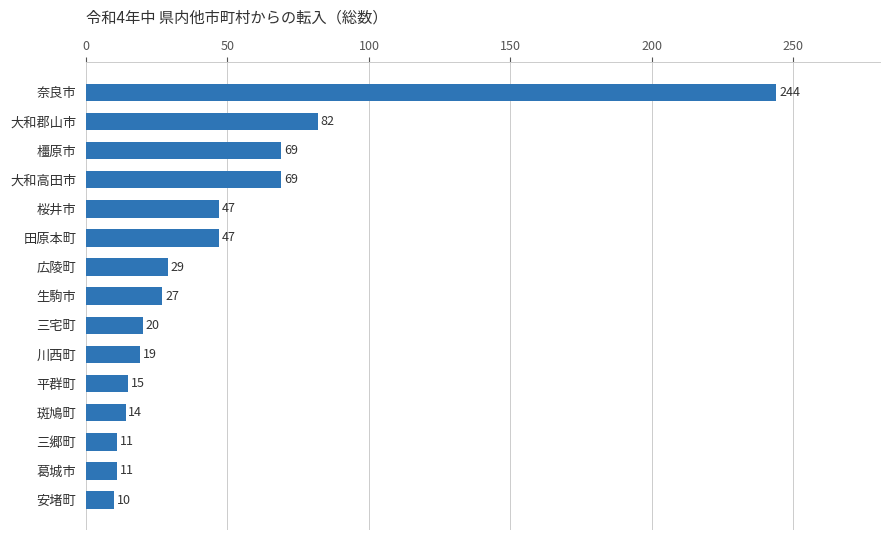

Is it true that the value at 桜井市 is 47?

True